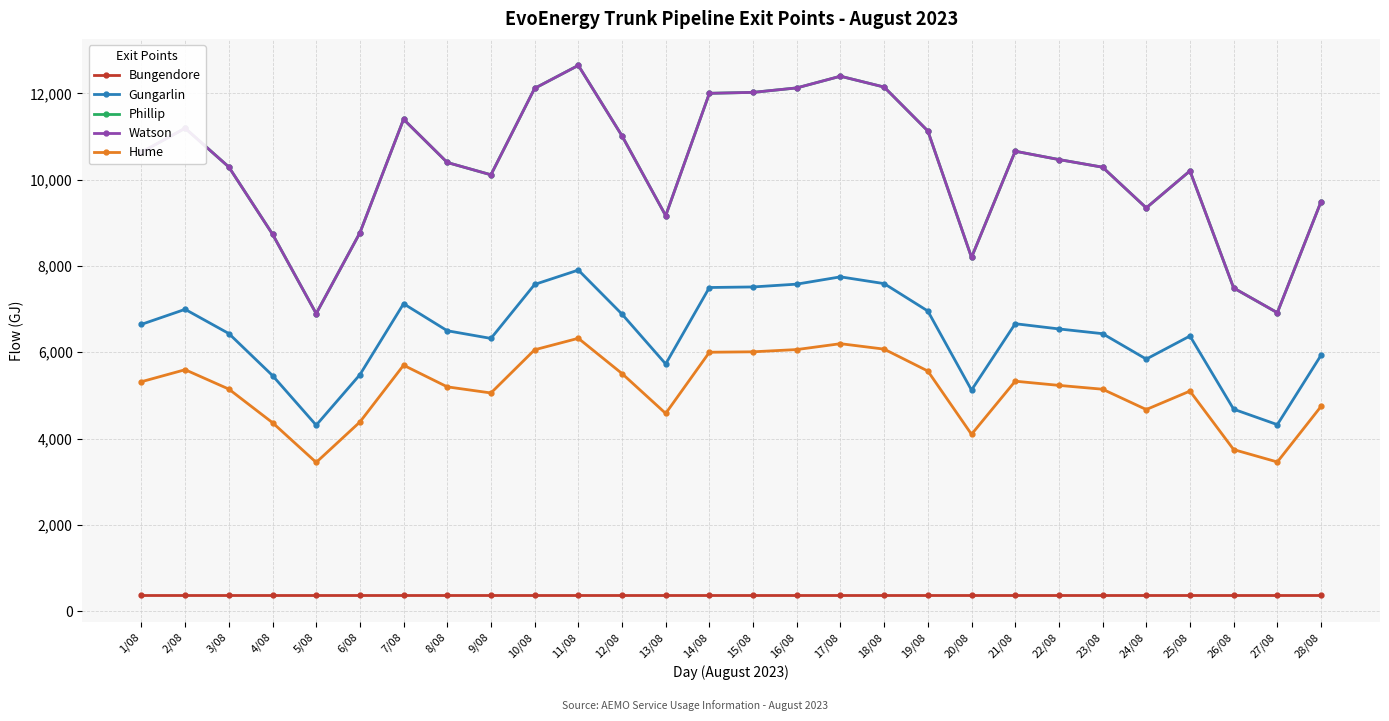

Does the chart have visible grid lines?

Yes